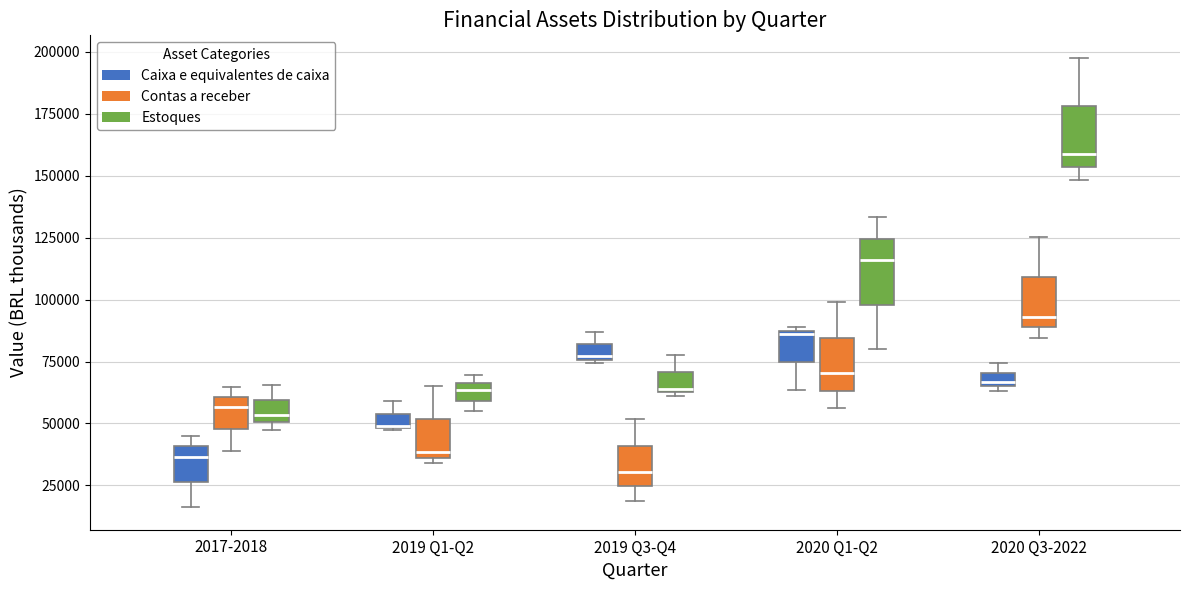

Where does the median line of the box for 2020 Q1-Q2 (Estoques) sit on the y-axis? The values are not printed on the chart, so give them approximately, as read against the axis.

115000